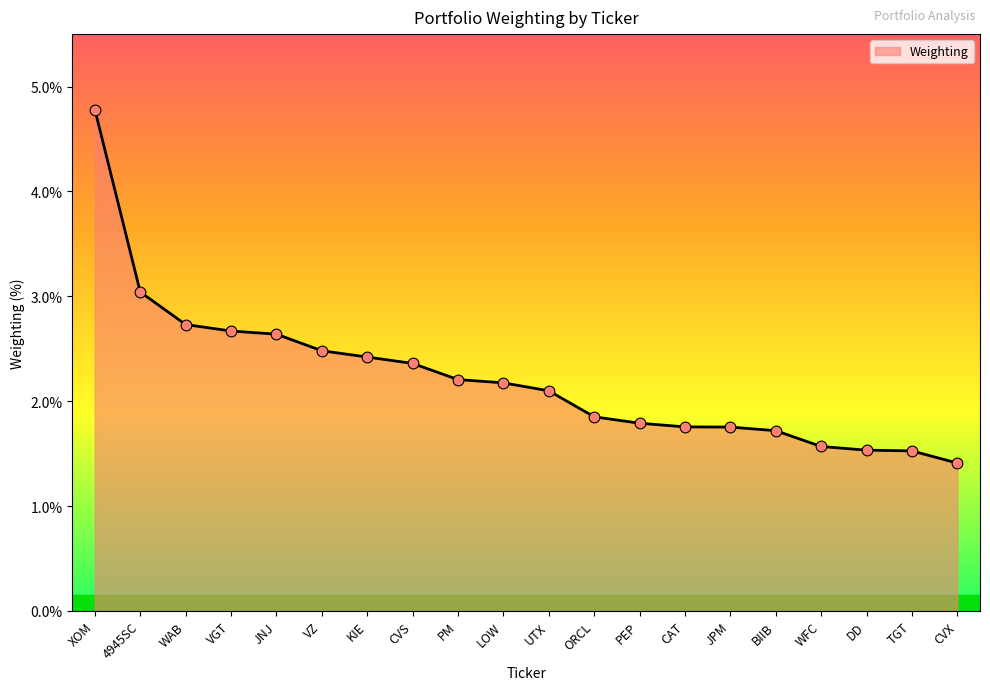

Approximately how many times larger is the value at KIE compared to VZ?

1.0